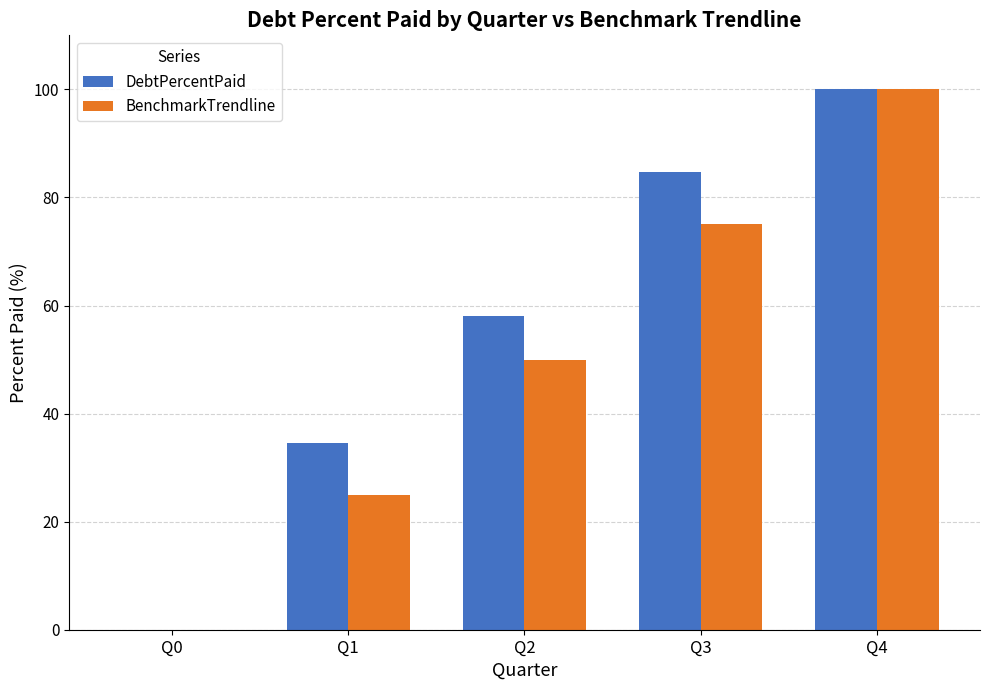

How many series are shown in this chart?

2